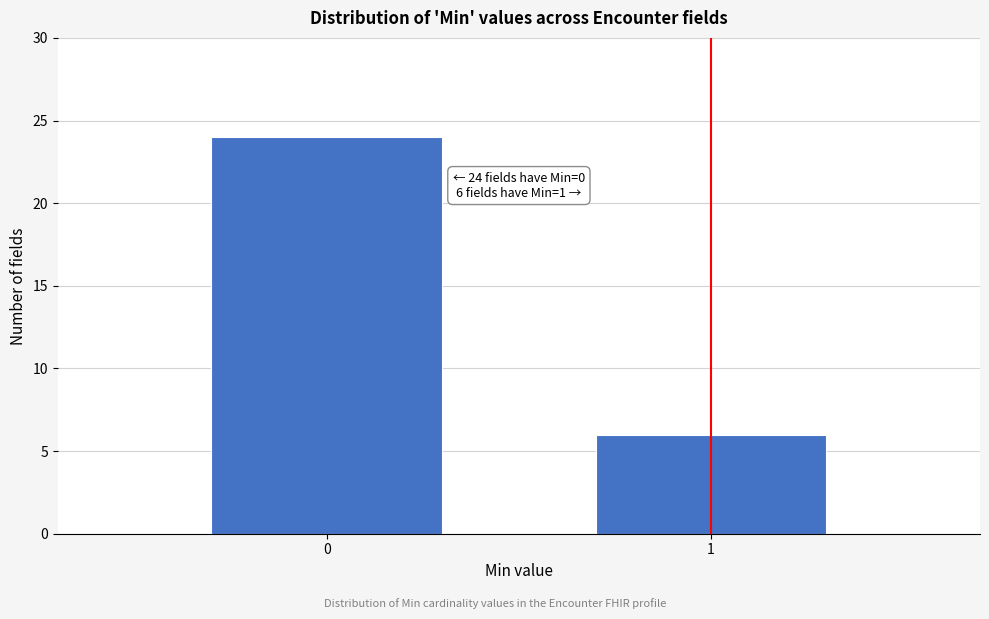

Reading left to right, transcribe all the data shown in this chart.

0=24	1=6